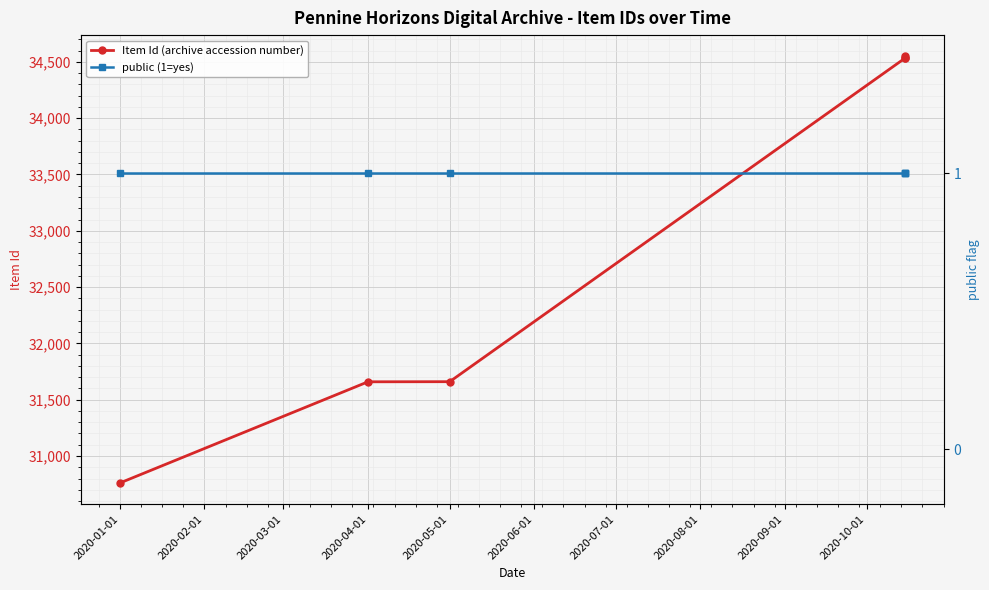

What is the minimum value for Item Id (archive accession number)?

30761